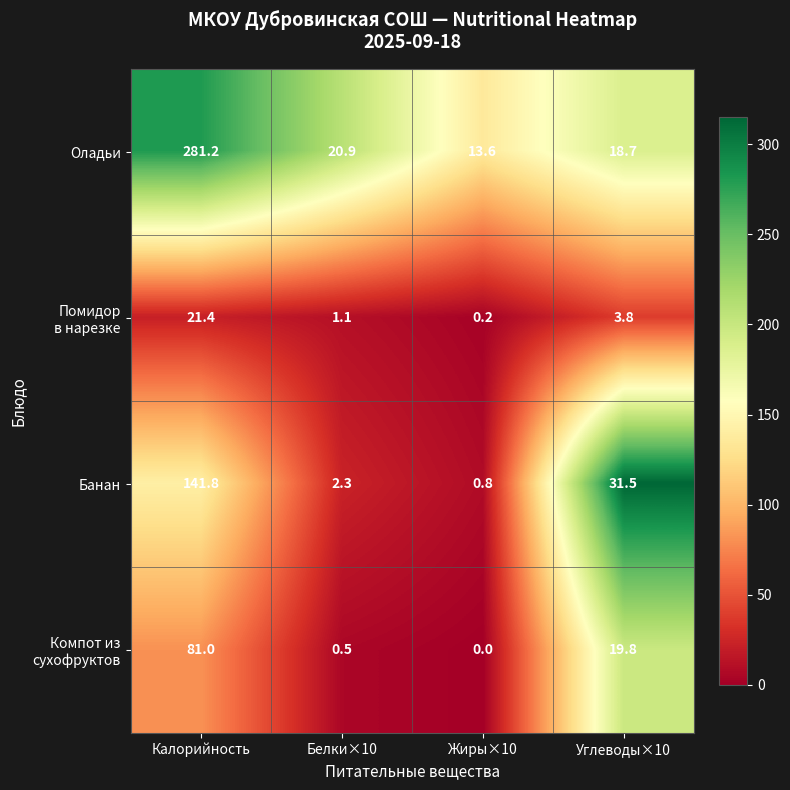

What is the average value of the Оладьи series?

83.6